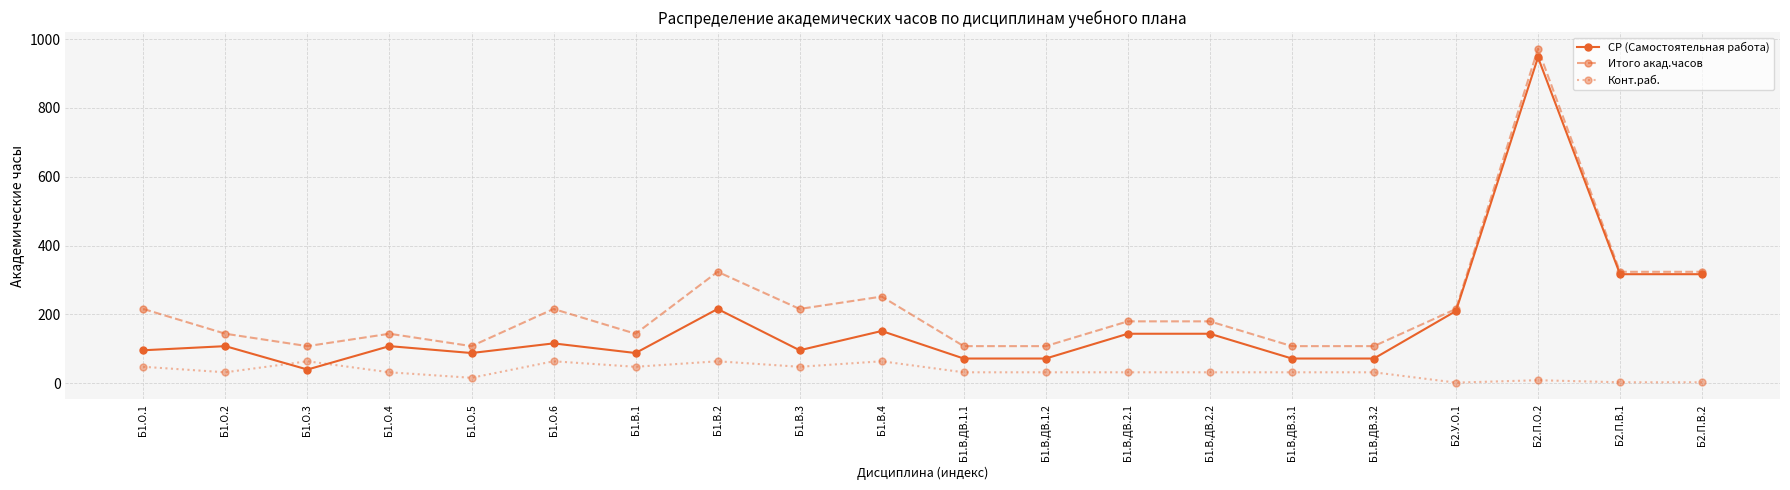

True or false: СР (Самостоятельная работа) has a value of 54 at Б1.О.6.

False